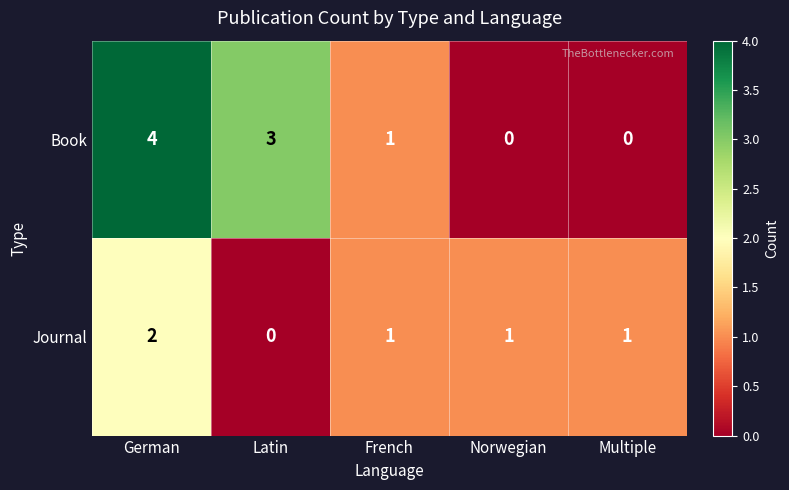

Which series has the widest spread of values?

Book